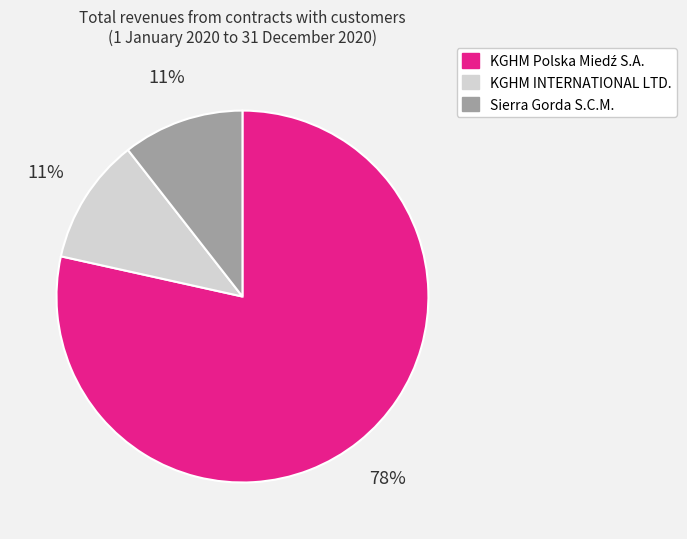

The Sierra Gorda S.C.M. slice represents 21% of the pie. True or false?

False